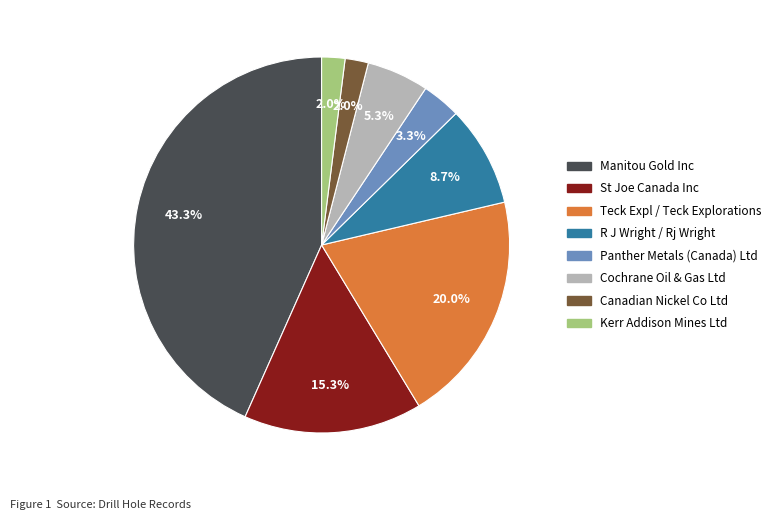

To the nearest percent, what is the average slice percentage?

12%